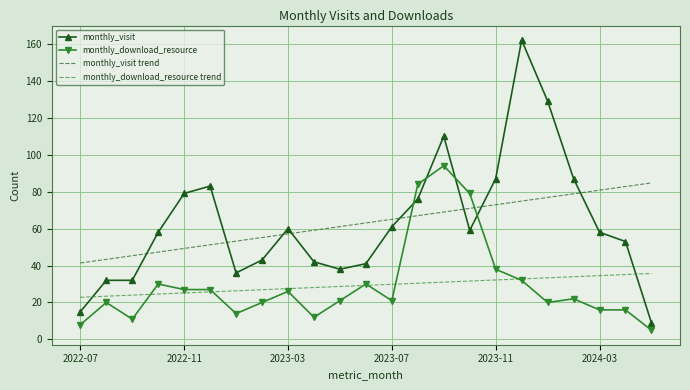

True or false: monthly_download_resource trend and monthly_visit trend intersect in this chart.

False